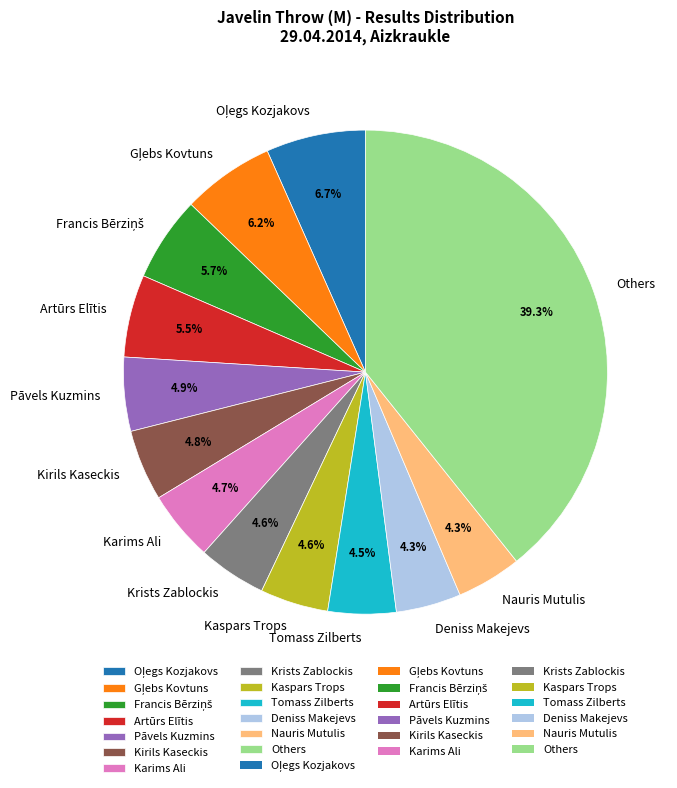

Combined, what portion of the pie is Nauris Mutulis and Kirils Kaseckis?

9.1%